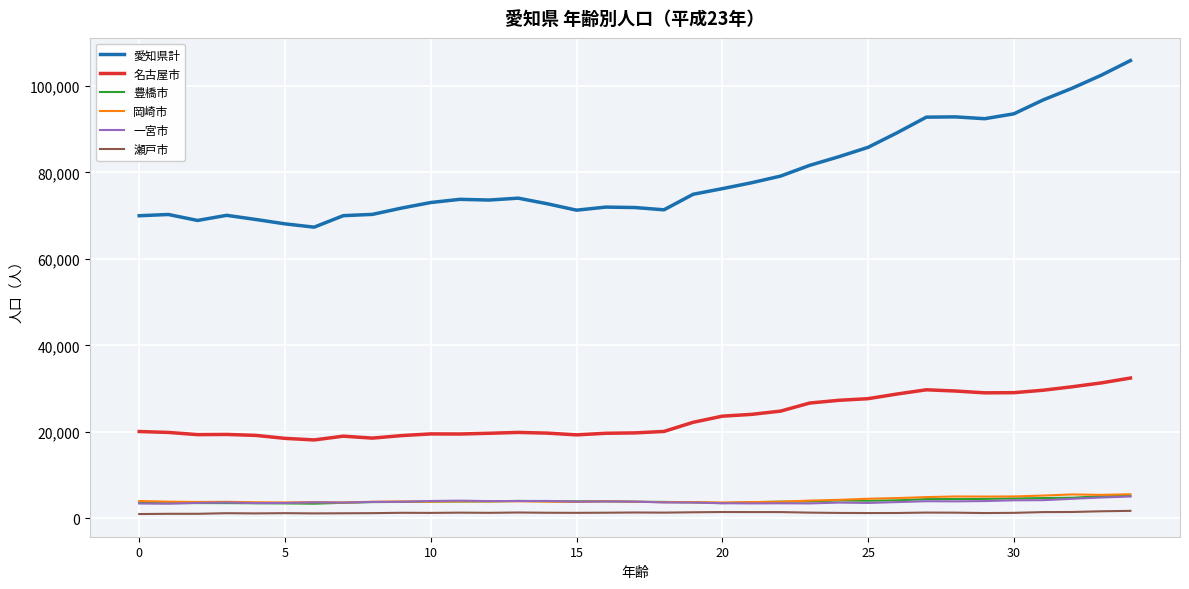

True or false: 名古屋市 and 豊橋市 intersect in this chart.

False